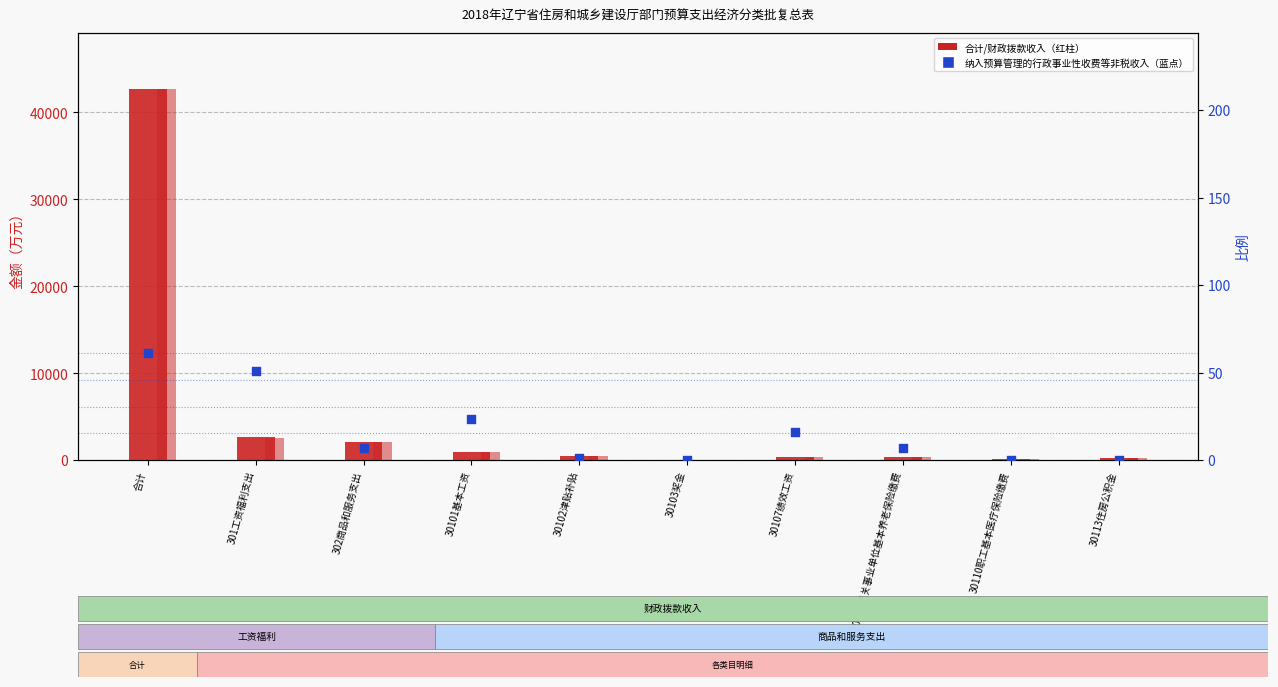

Which series reaches the minimum Y coordinate?

纳入预算管理的行政事业性收费等非税收入